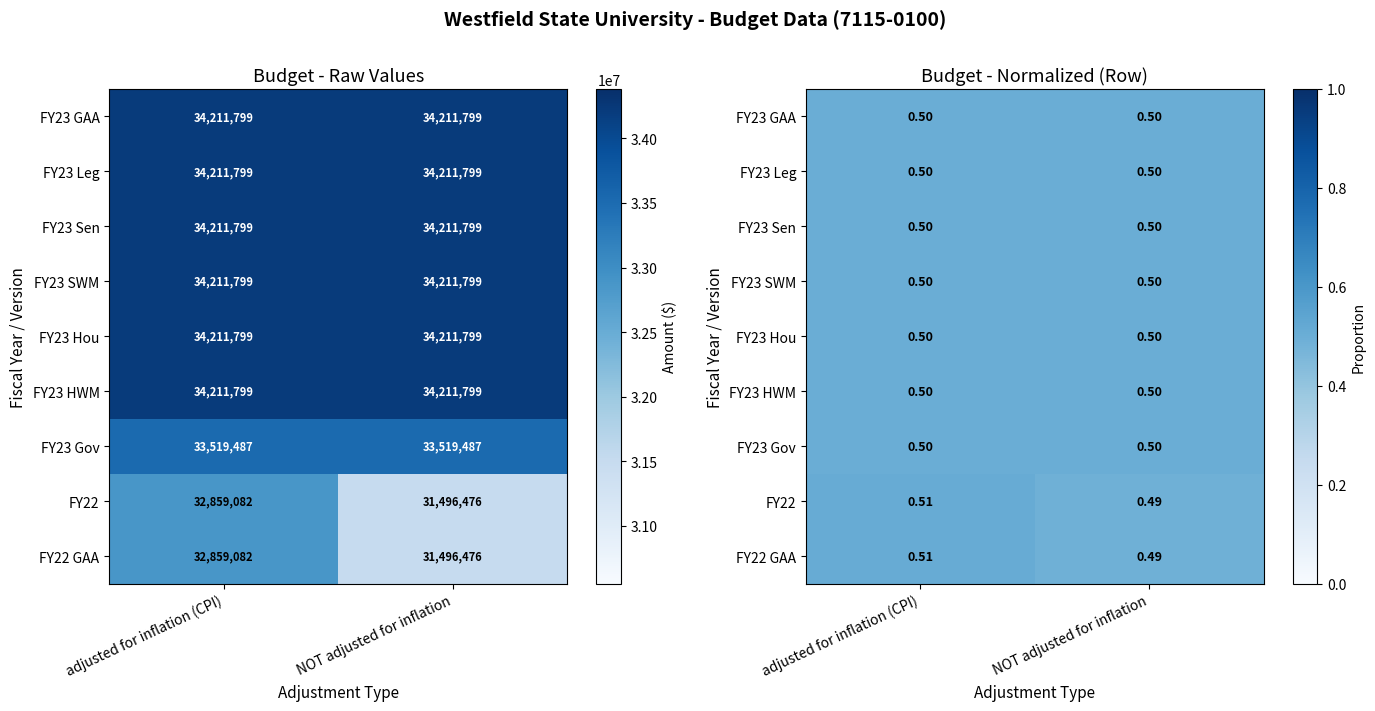

List the series in order of their peak value, highest first.

FY22, FY22 GAA, FY23 GAA, FY23 Leg, FY23 Sen, FY23 SWM, FY23 Hou, FY23 HWM, FY23 Gov